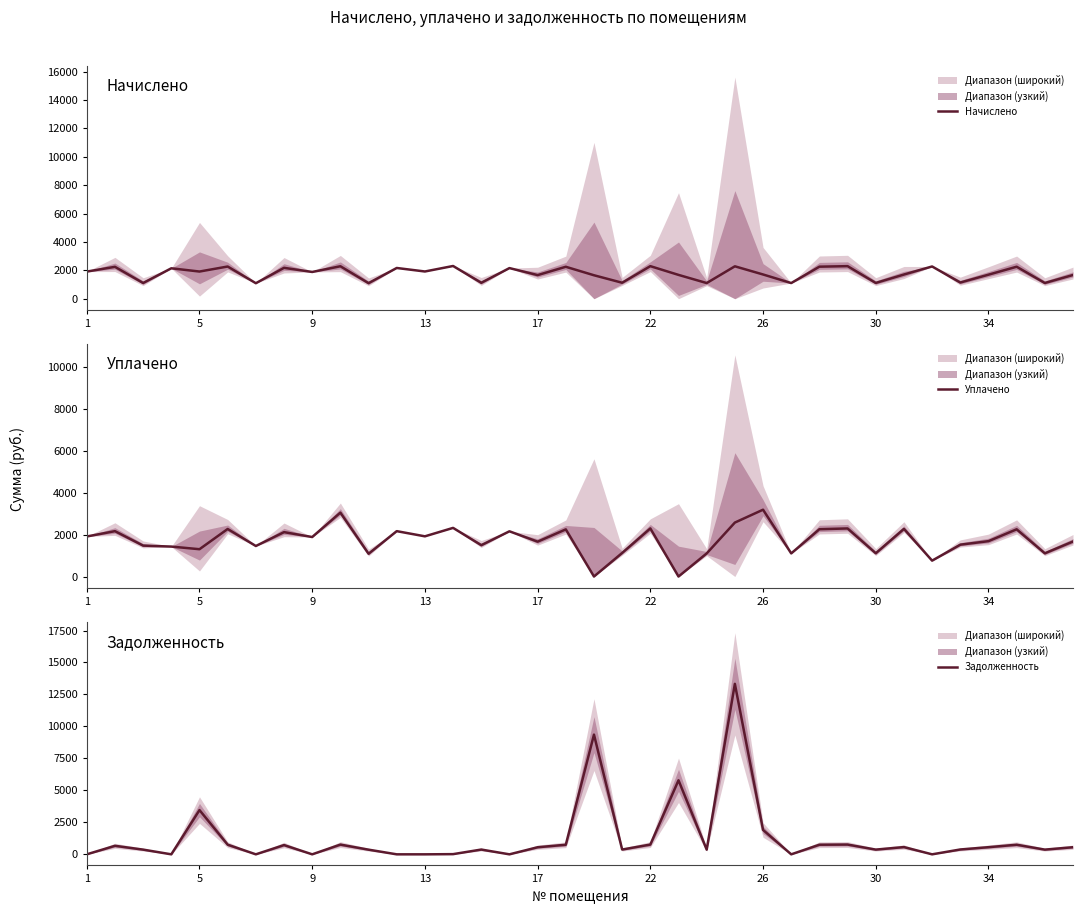

The value of Задолженность at 30 is 289.8. True or false?

False